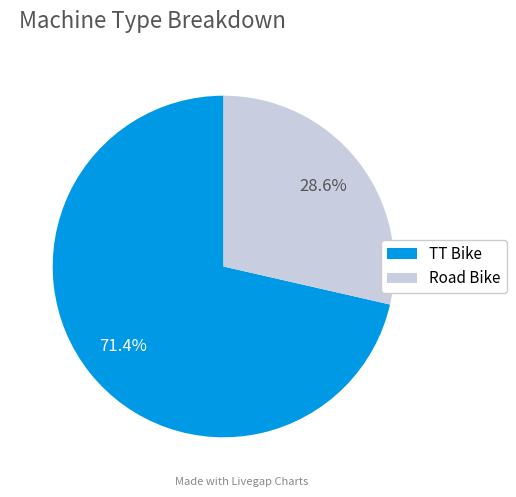

Do TT Bike and Road Bike together represent more than half of the pie?

Yes